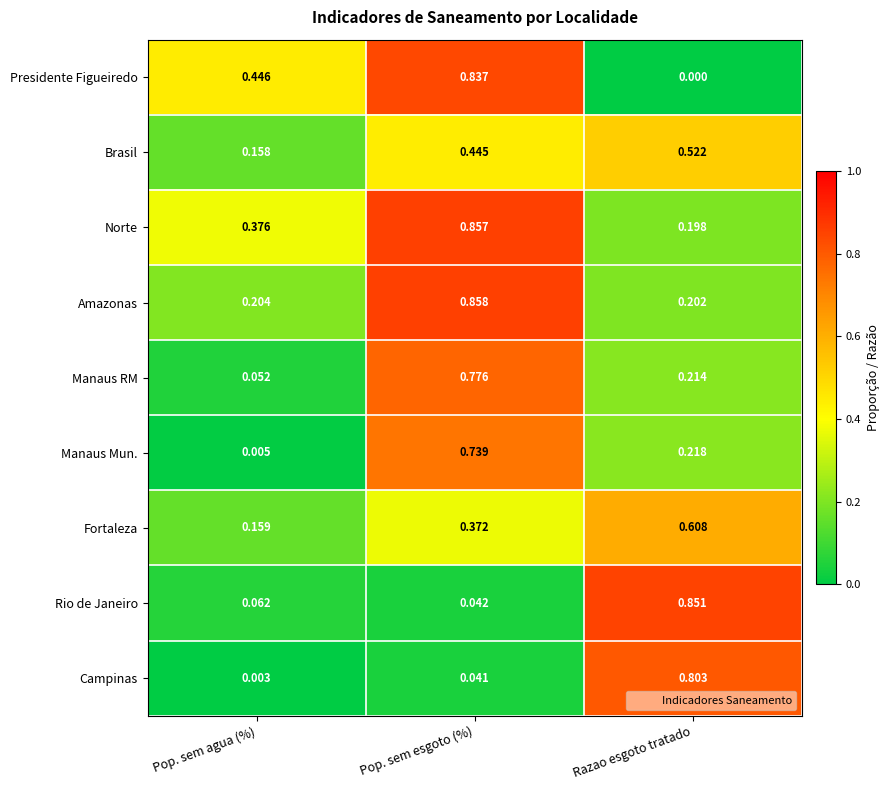

Between Pop. sem agua (%) and Pop. sem esgoto (%), which series saw the biggest shift?

Manaus Mun.